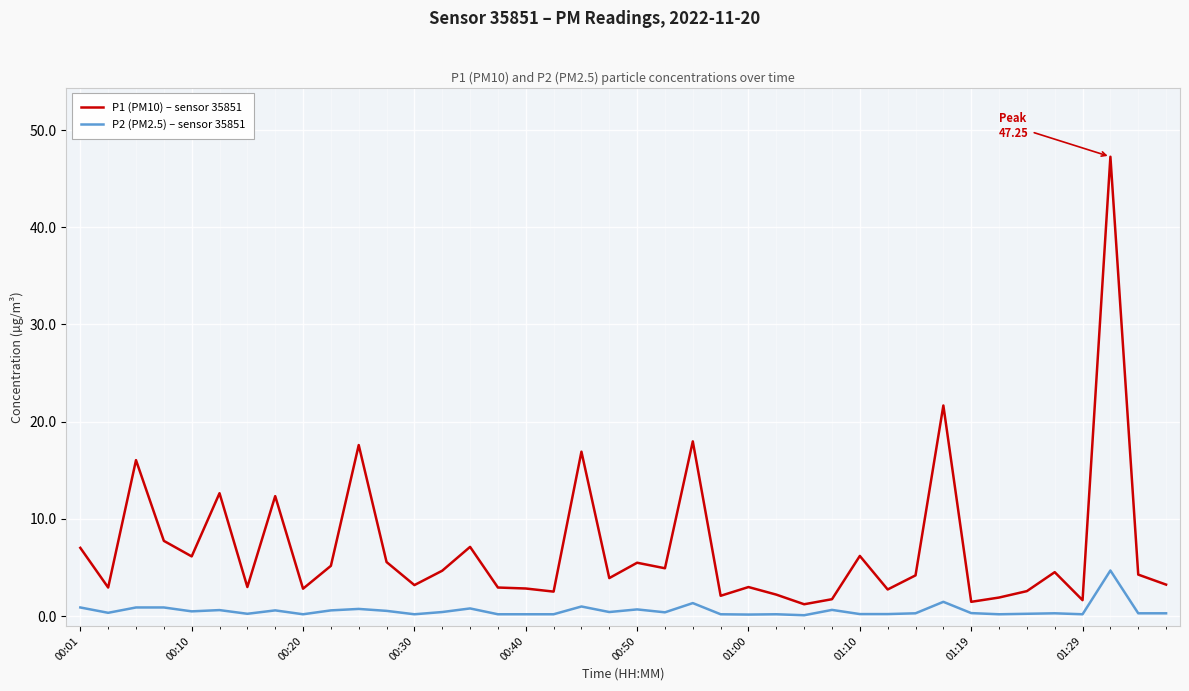

What is the maximum value for P2 (PM2.5) – sensor 35851?

4.7